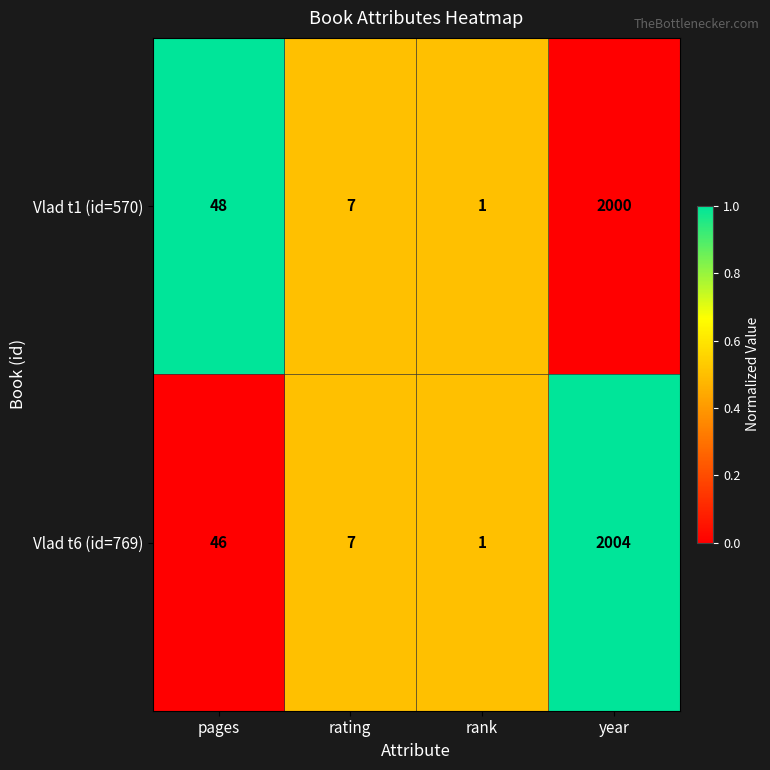

Is it true that Vlad t6 (id=769) equals 2004 at year?

True